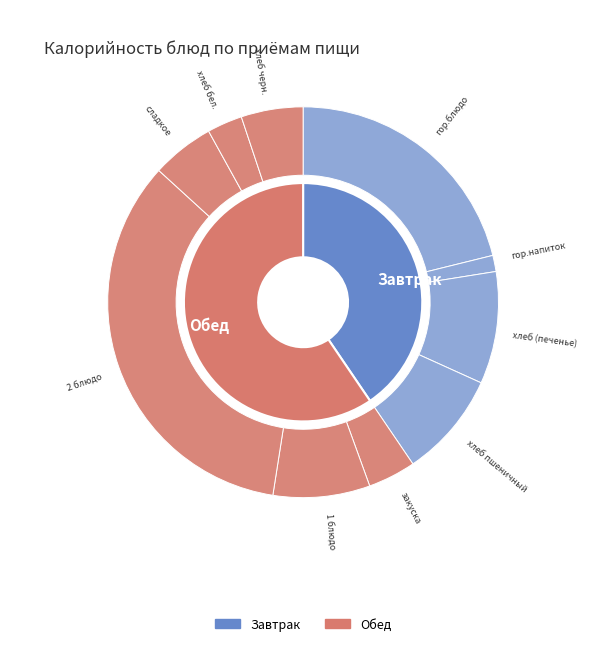

Which category has the biggest portion of the pie?

2 блюдо